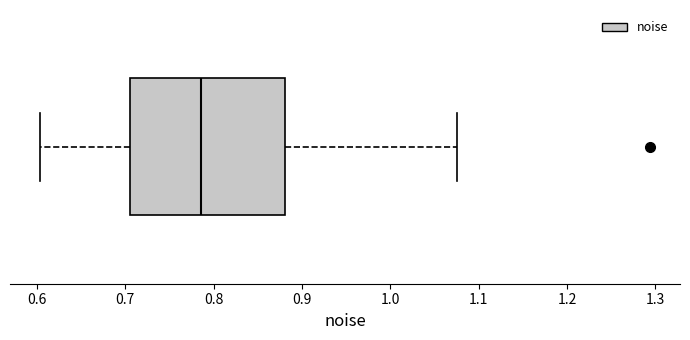

Transcribe this box plot: give where the median line is, the range the box spans, and where the two whiskers end, as read against the x-axis. The values are not printed on the chart, so give them approximately, as read against the axis.

median 0.79, box 0.71 to 0.88, whiskers 0.60 to 1.08